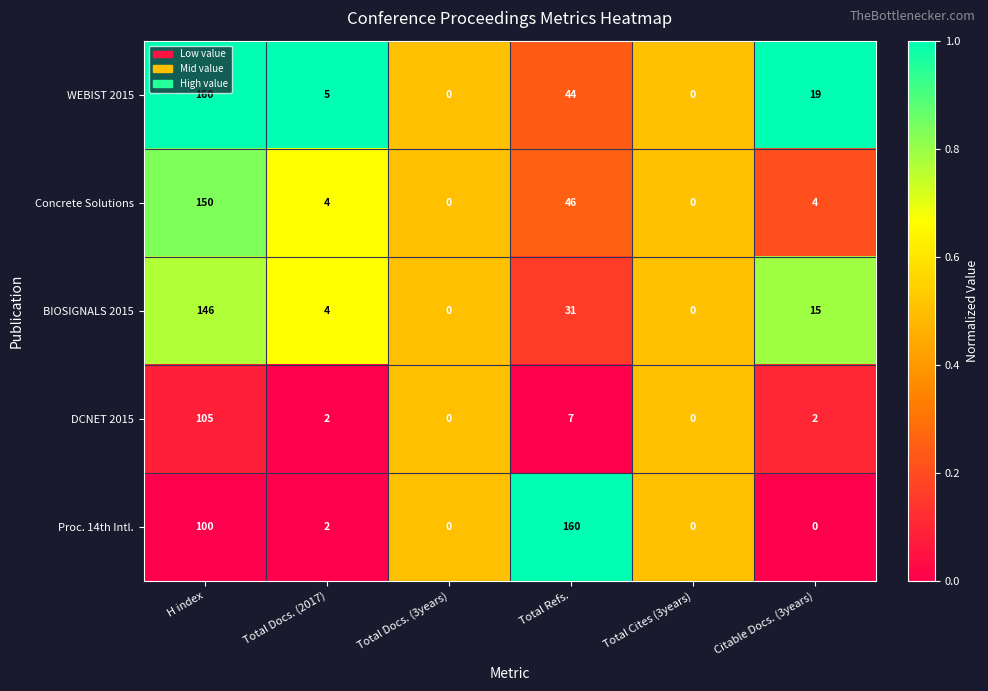

Which series has the largest total across all categories?

Proc. 14th Intl.